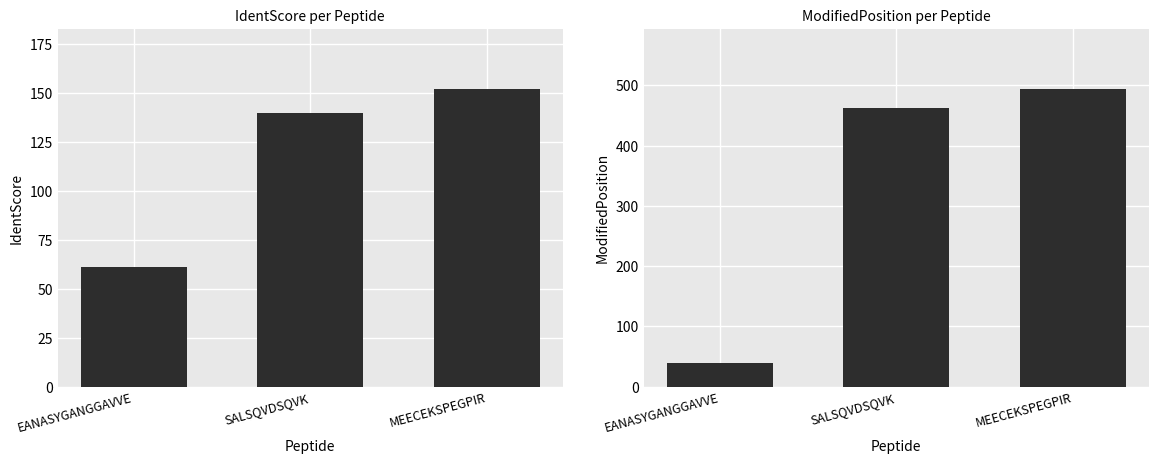

Reading left to right, transcribe all the data shown in this chart.

IdentScore: EANASYGANGGAVVE=61.0	SALSQVDSQVK=139.8	MEECEKSPEGPIR=152.4
ModifiedPosition: EANASYGANGGAVVE=39.0	SALSQVDSQVK=463.0	MEECEKSPEGPIR=495.0